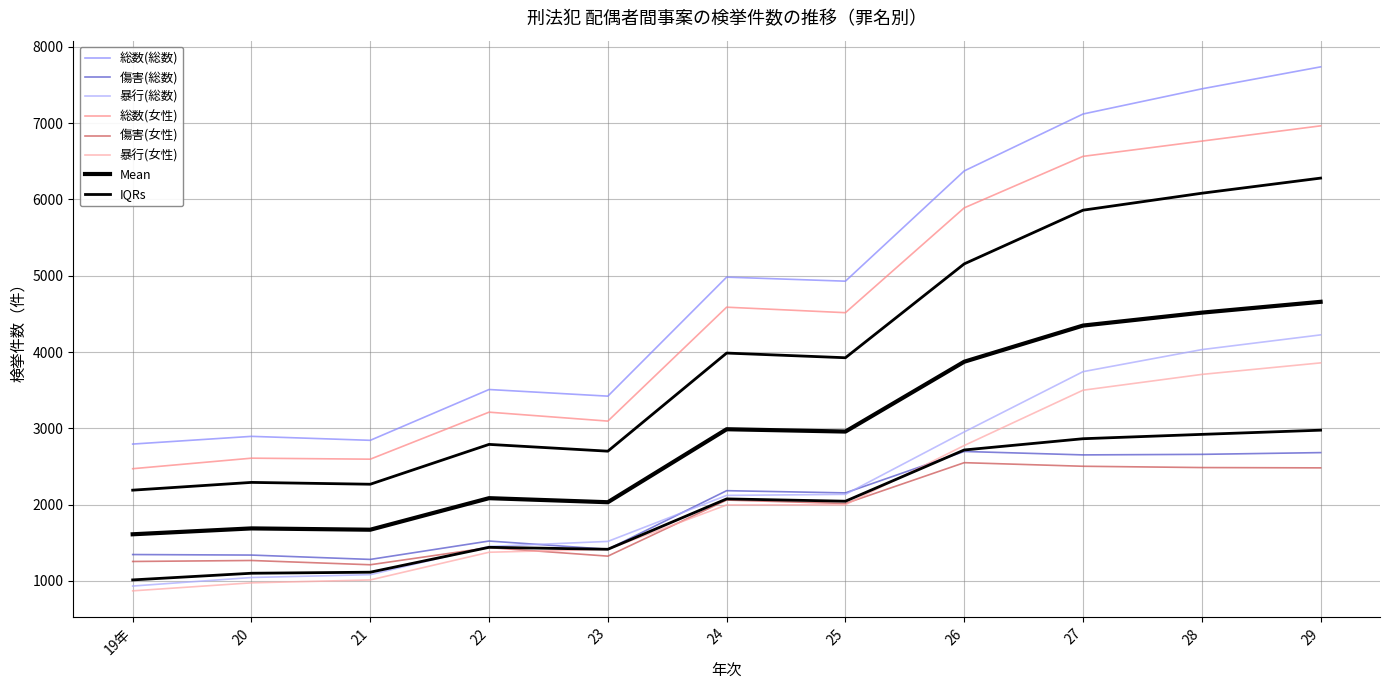

What is the label of the 11th point from the left?

29